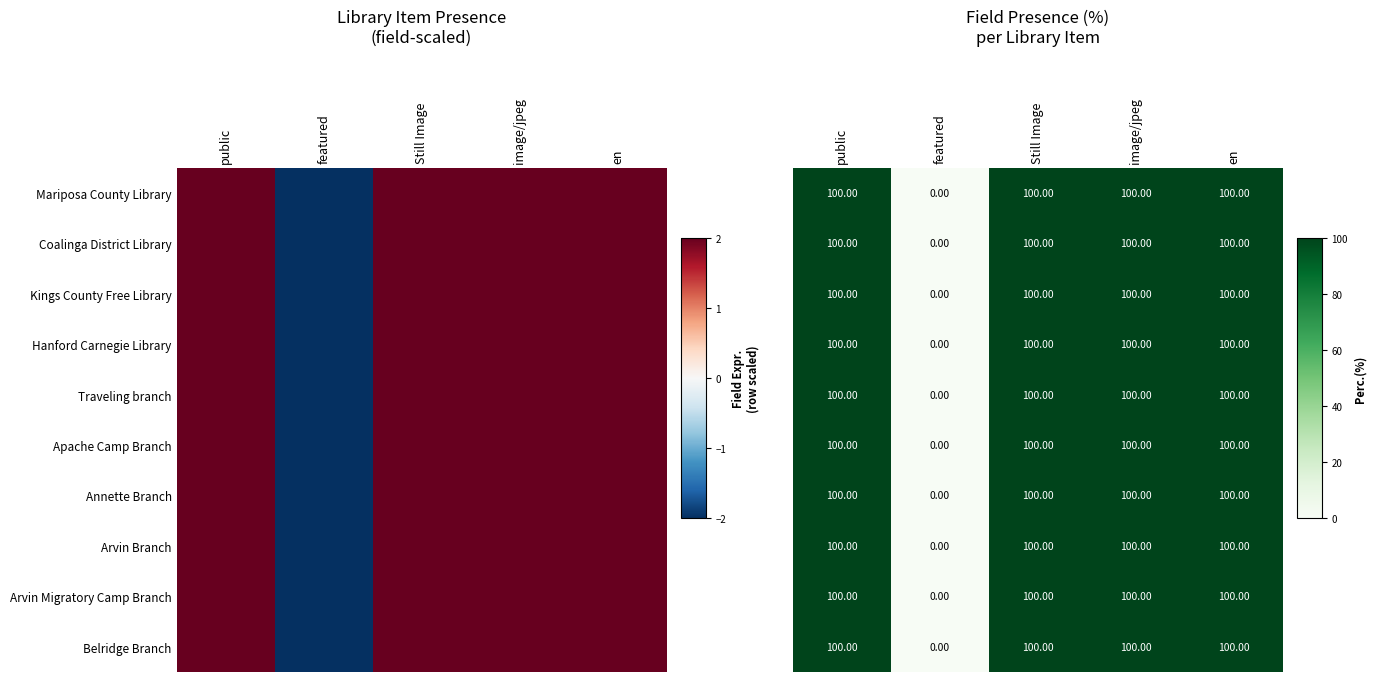

True or false: Apache Camp Branch has a value of 100 at image/jpeg.

True